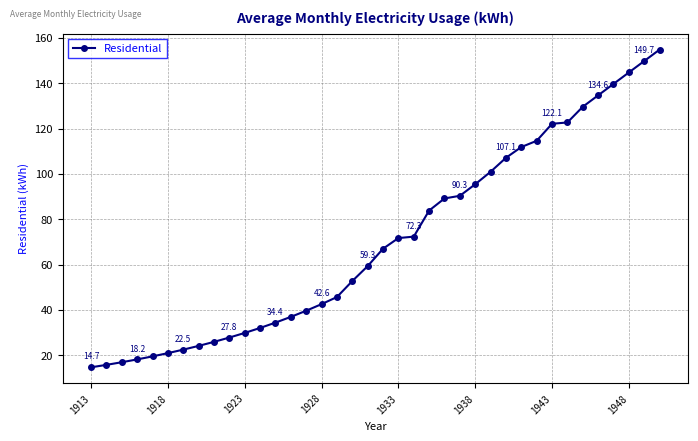

What is the value of the 11th point from the left?

29.9